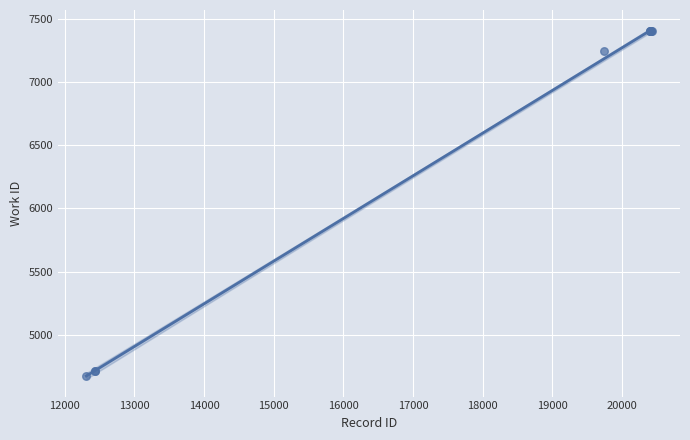

What Y value in the scatter plot is closest to 6039?

7246